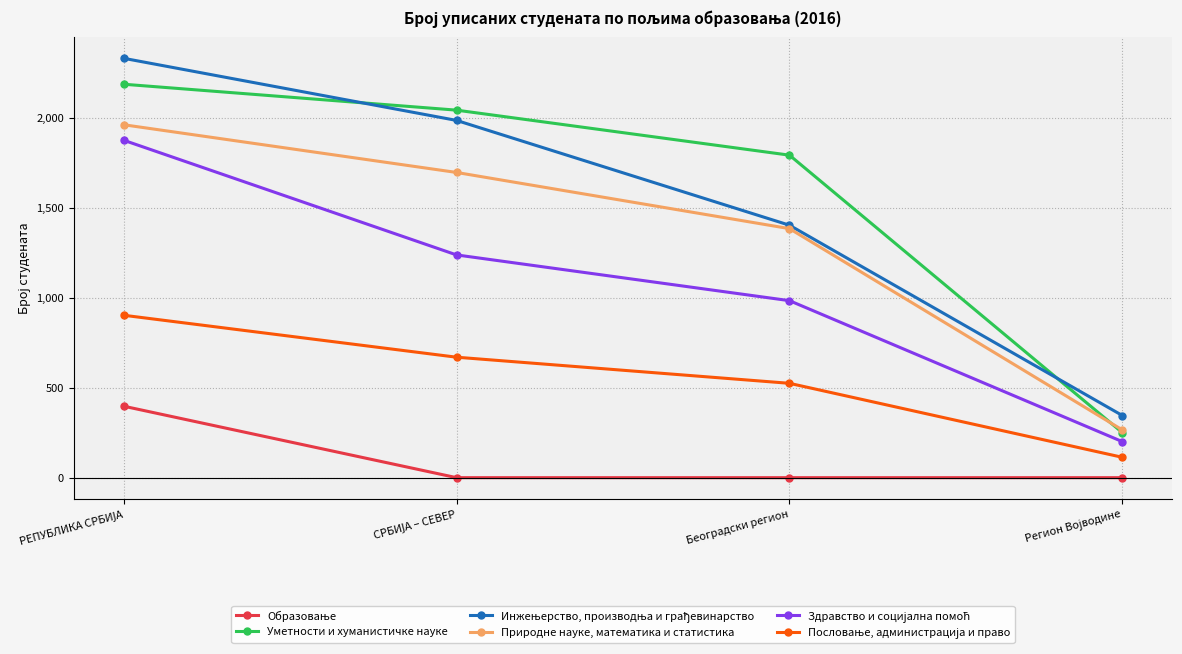

At how many categories does at least one series exceed 1311?

3